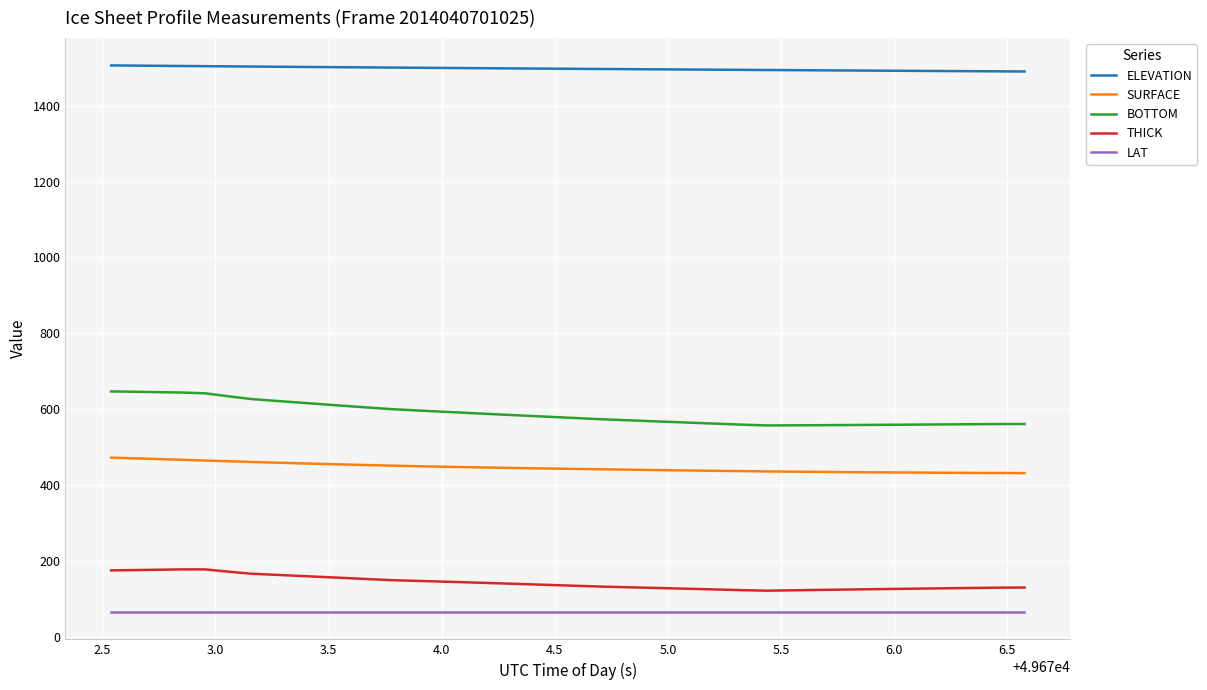

True or false: ELEVATION and LAT cross at least once.

False